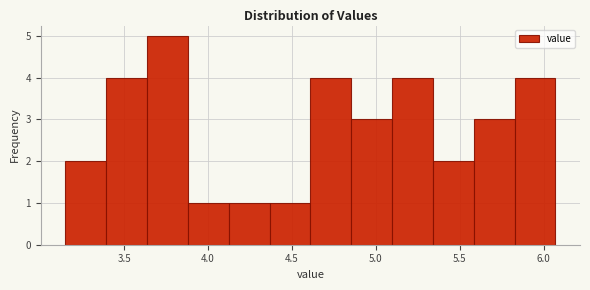

Reading left to right, list every bar in this chart as the range it spans on the x-axis followed by its height. Neither the bar edges nor the heights are printed on the chart, so give them approximately, as read against the axes.

3.15 to 3.40: 2
3.40 to 3.65: 4
3.65 to 3.90: 5
3.90 to 4.10: 1
4.10 to 4.35: 1
4.35 to 4.60: 1
4.60 to 4.85: 4
4.85 to 5.10: 3
5.10 to 5.35: 4
5.35 to 5.60: 2
5.60 to 5.85: 3
5.85 to 6.05: 4